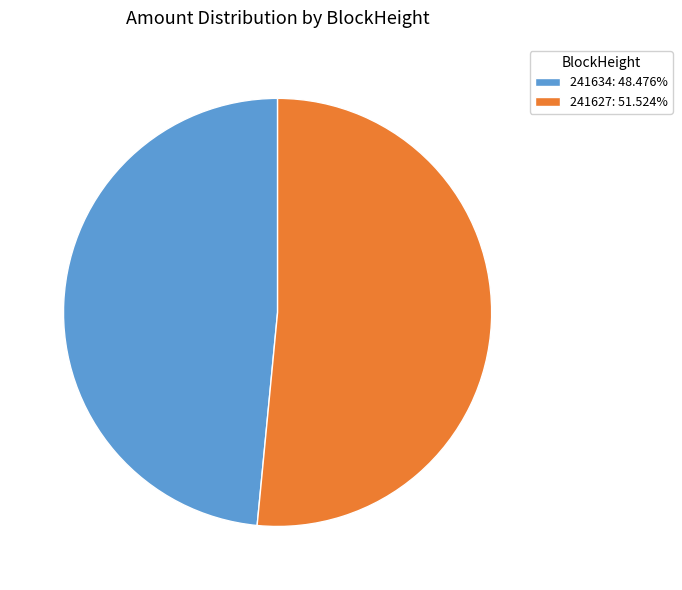

What is the majority slice?

241627